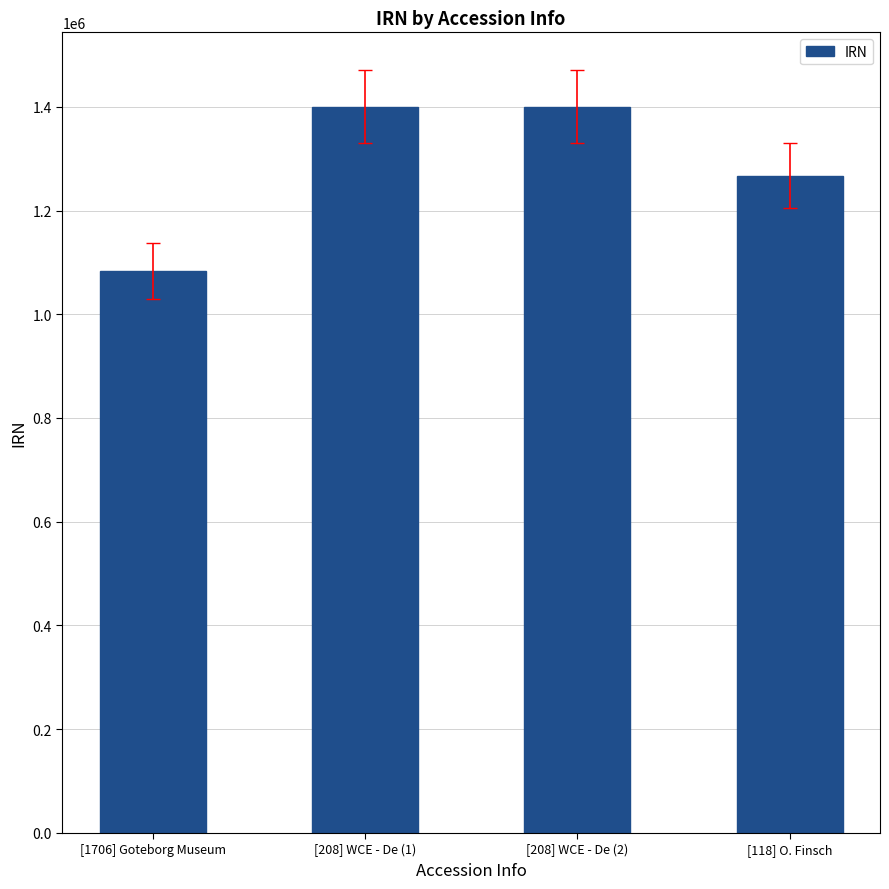

What is the minimum value shown in the chart?

1083809